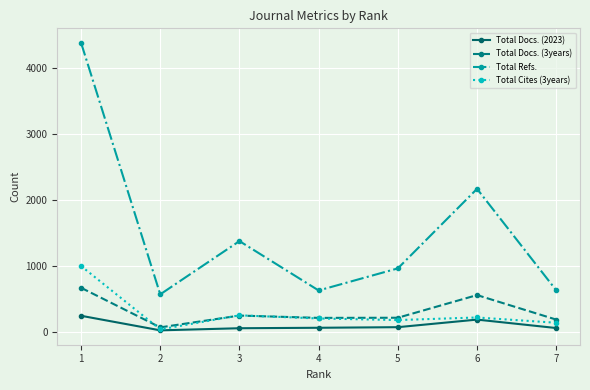

True or false: Total Refs. has a value of 894 at 7.

False